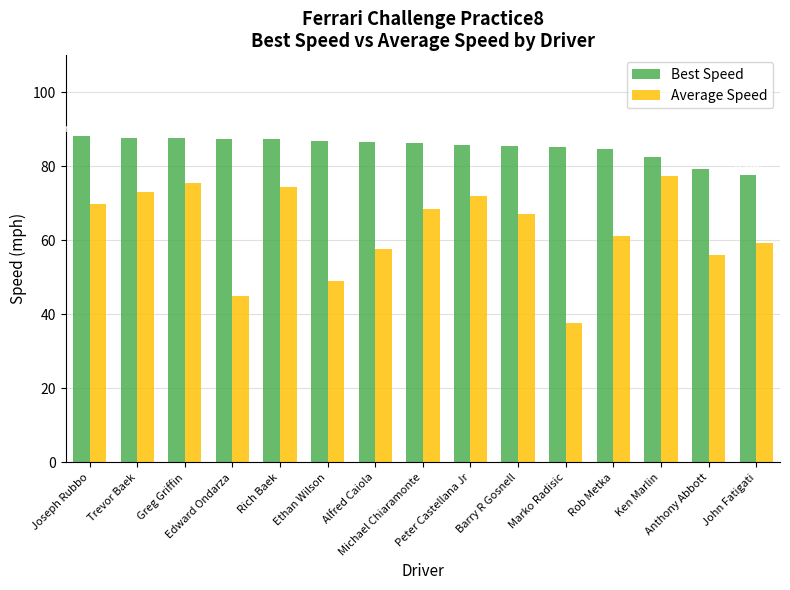

At how many categories does at least one series exceed 40?

15